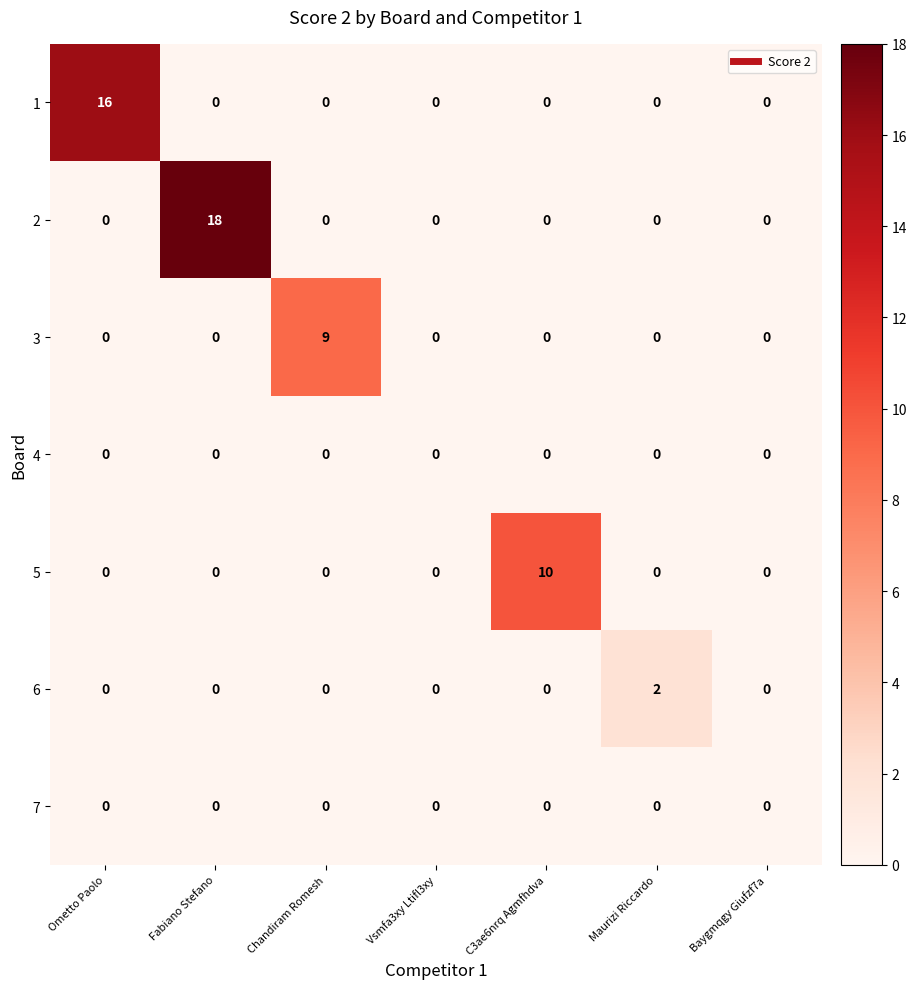

Which series has the largest total across all categories?

2